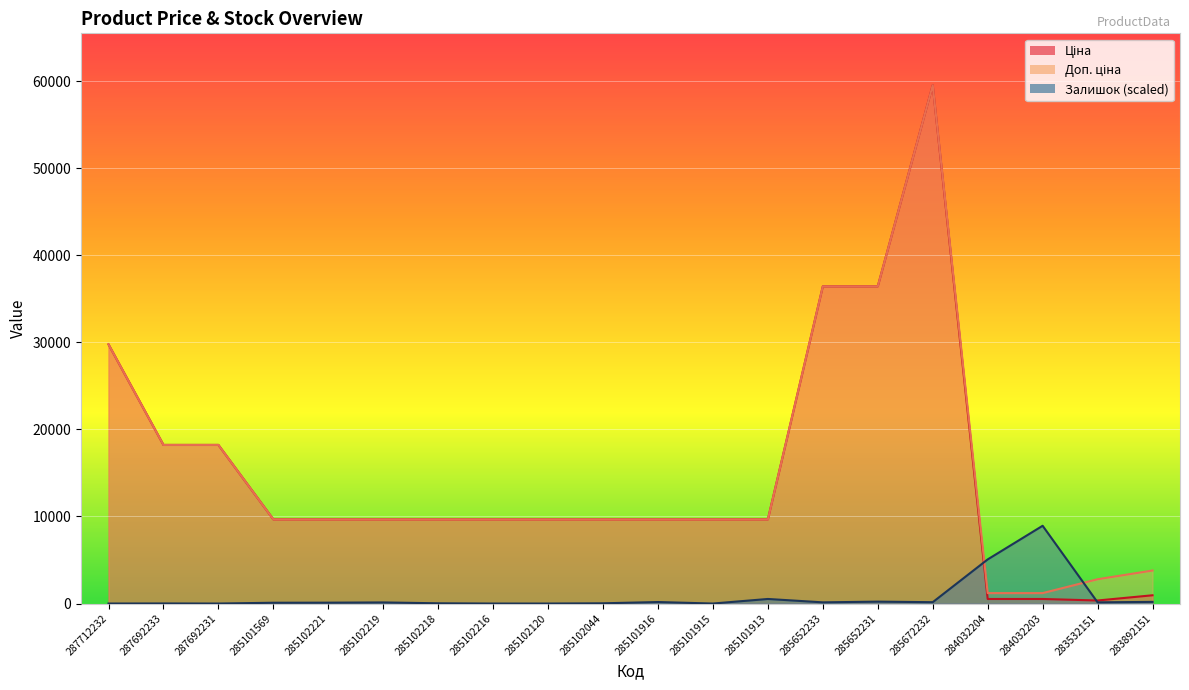

How many lines are shown in the chart?

3